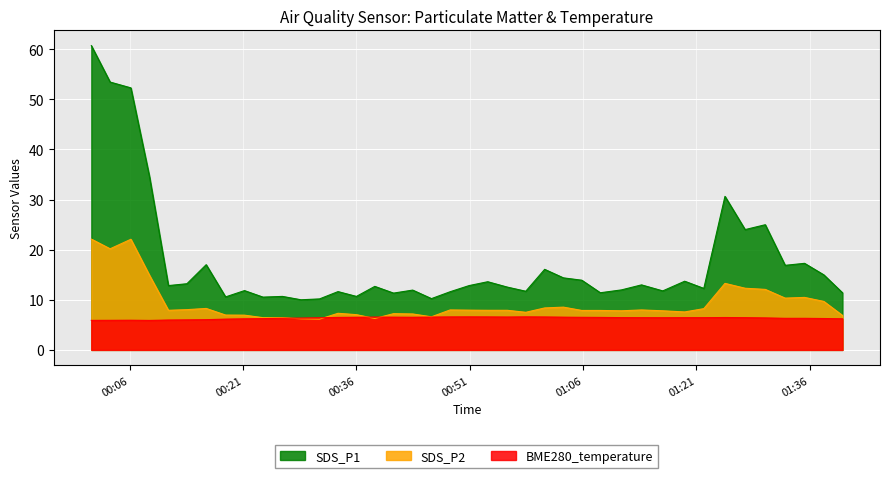

Is the value of BME280_temperature at 2022/10/01 01:37:52 greater than the value of SDS_P1 at 2022/10/01 00:16:07?

No